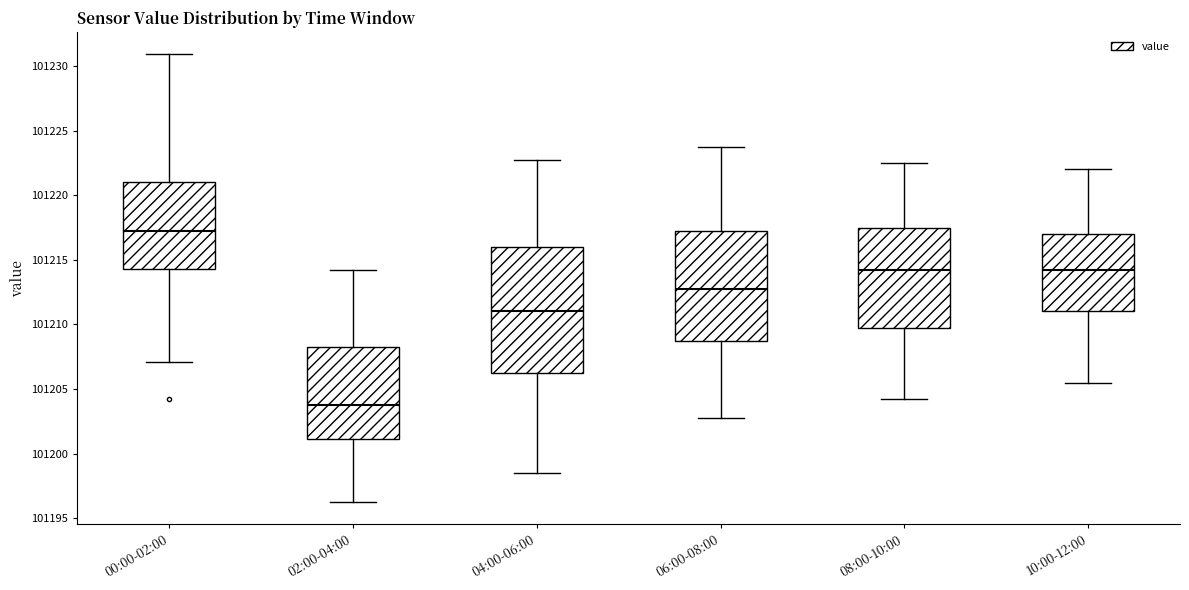

Where is the lower edge of the box for 04:00-06:00 on the y-axis? The values are not printed on the chart, so give them approximately, as read against the axis.

101206.5